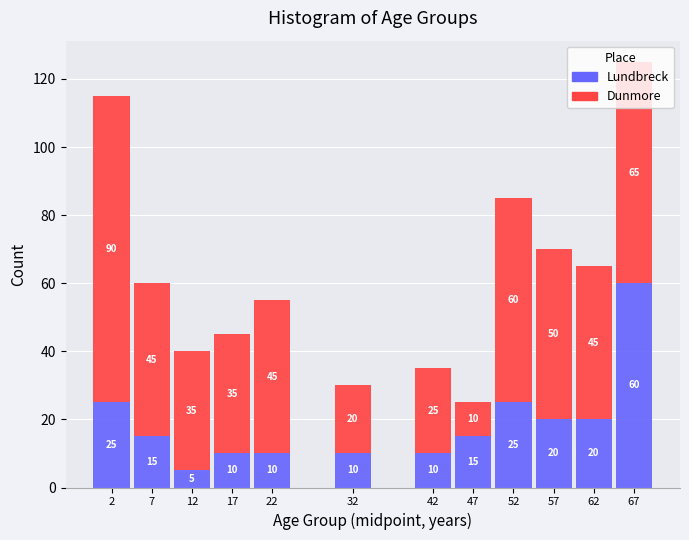

What is the total value across all series at 42?

35